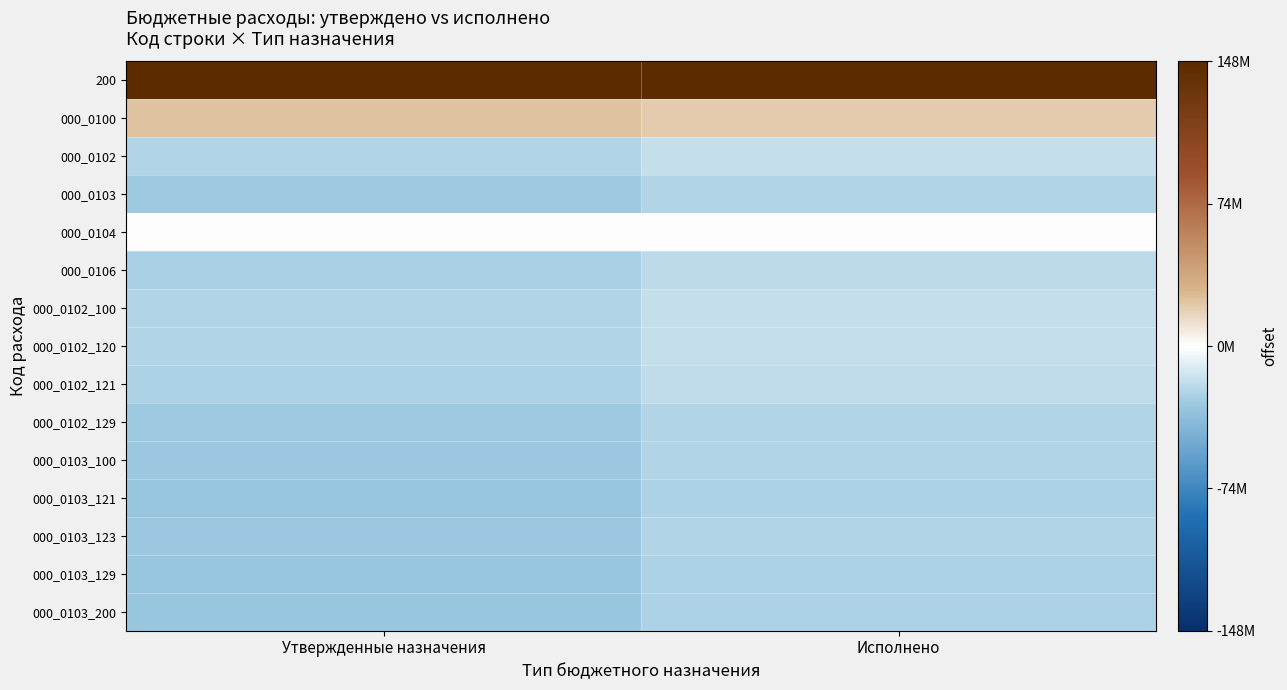

Reading left to right, list all the values displayed in this chart.

200: Утвержденные назначения=315108181.4	Исполнено=243614797.6
000_0100: Утвержденные назначения=23287461.8	Исполнено=20354463.2
000_0102: Утвержденные назначения=-23385715.9	Исполнено=-17561533.0
000_0103: Утвержденные назначения=-30052415.8	Исполнено=-23776957.5
000_0104: Утвержденные назначения=-1016237.3	Исполнено=-507648.4
000_0106: Утвержденные назначения=-26103279.0	Исполнено=-20698736.3
000_0102_100: Утвержденные назначения=-23385715.9	Исполнено=-17561533.0
000_0102_120: Утвержденные назначения=-23385715.9	Исполнено=-17561533.0
000_0102_121: Утвержденные назначения=-25363451.9	Исполнено=-19324090.7
000_0102_129: Утвержденные назначения=-29882943.0	Исполнено=-23512539.0
000_0103_100: Утвержденные назначения=-30185715.8	Исполнено=-23862442.5
000_0103_121: Утвержденные назначения=-31584279.0	Исполнено=-25045528.0
000_0103_123: Утвержденные назначения=-30545615.8	Исполнено=-24163652.3
000_0103_129: Утвержденные назначения=-31777179.0	Исполнено=-25203455.7
000_0103_200: Утвержденные назначения=-31727379.0	Исполнено=-25189611.7